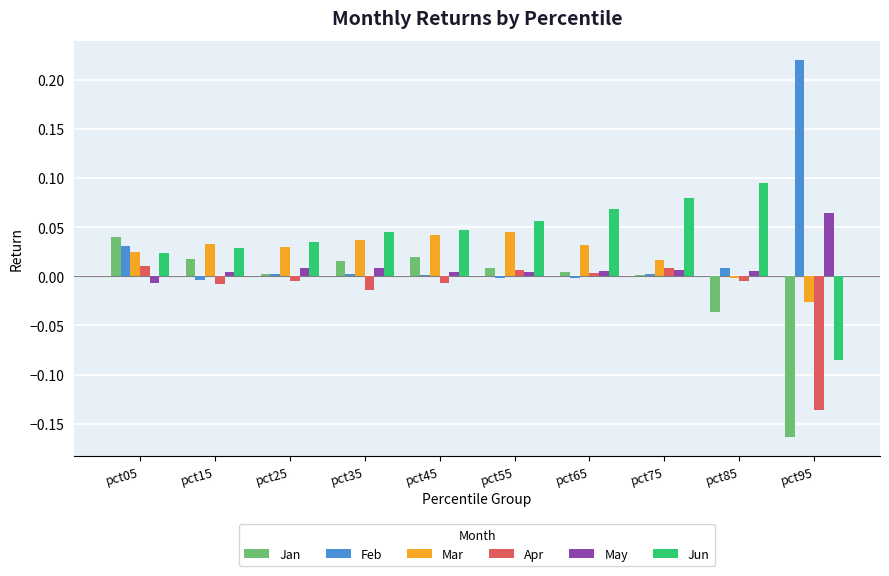

What are all the series names shown in the legend?

Jan, Feb, Mar, Apr, May, Jun